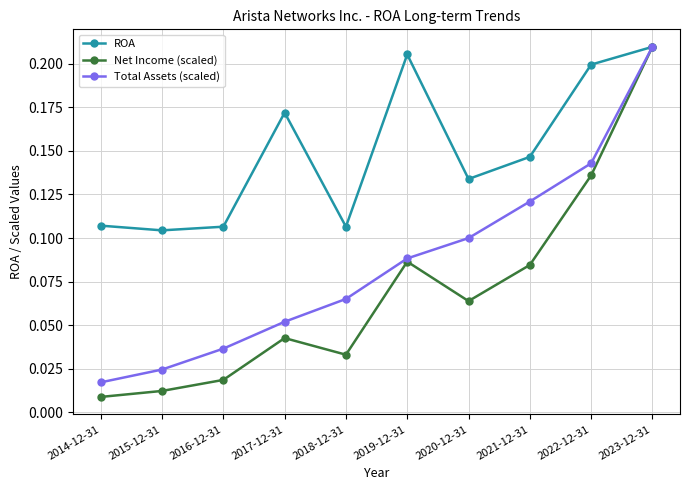

Which series changed the most between 2018-12-31 and 2023-12-31?

Net Income (scaled)